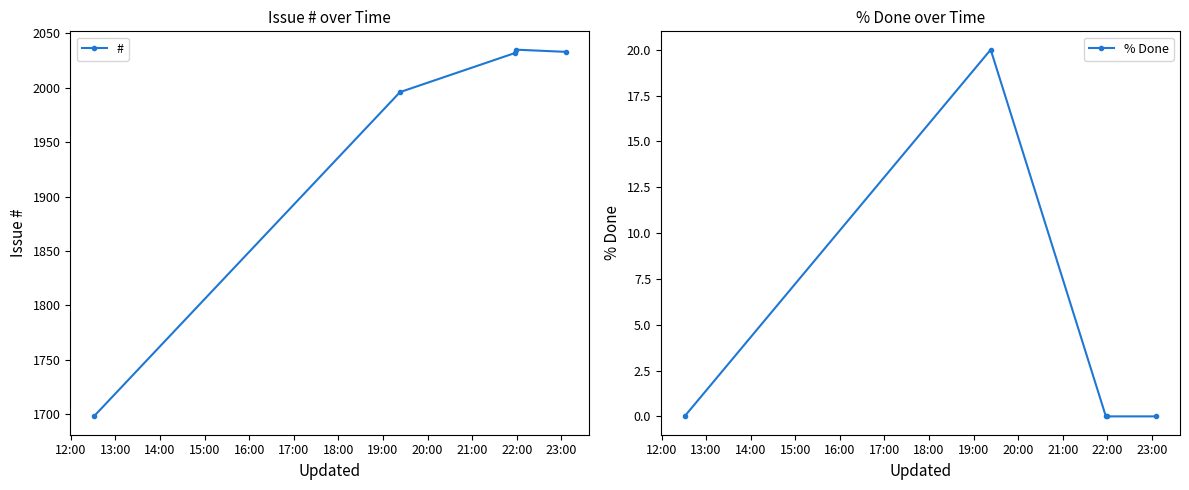

How many data points does each series have?

5